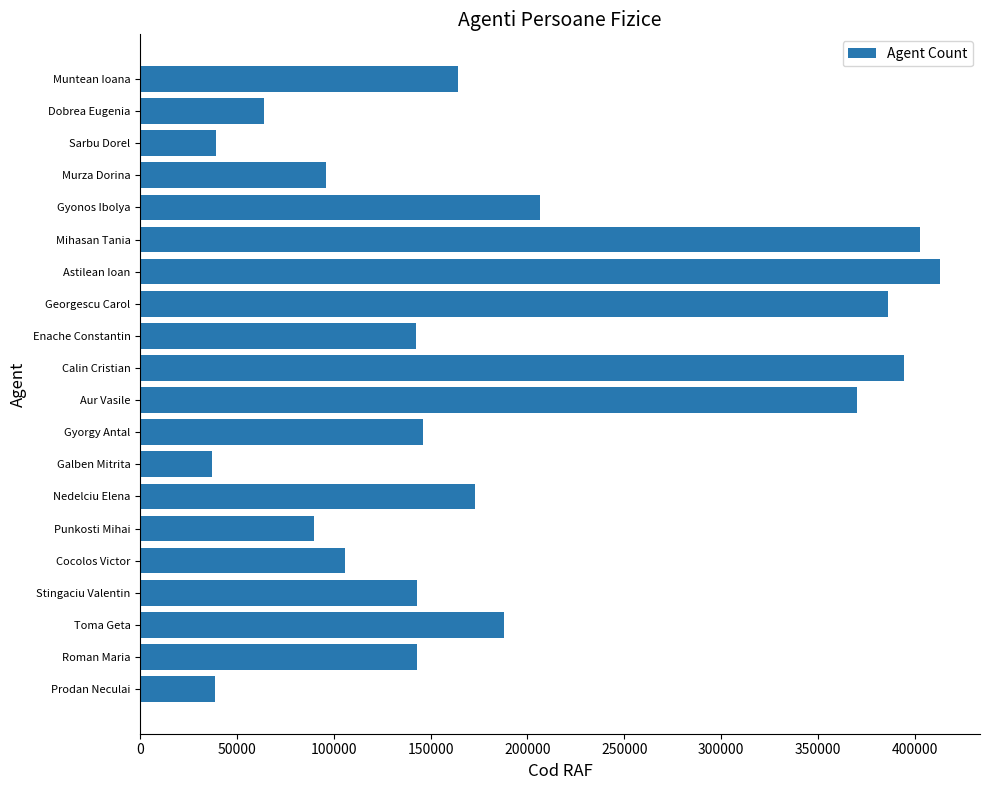

What is the sum of the values at Astilean Ioan and Prodan Neculai?

451955